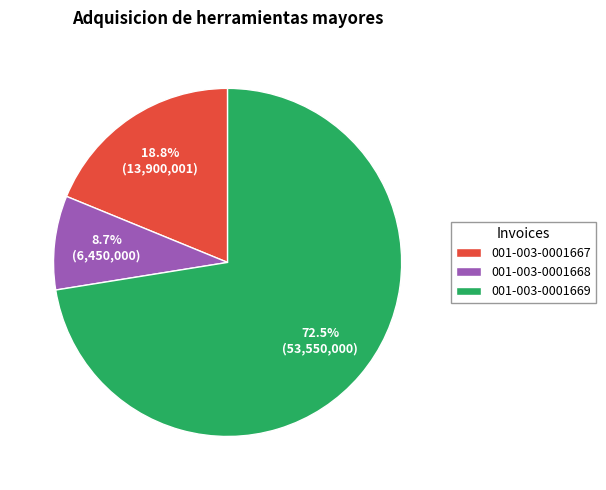

Combined, what portion of the pie is 001-003-0001667 and 001-003-0001669?

91.3%